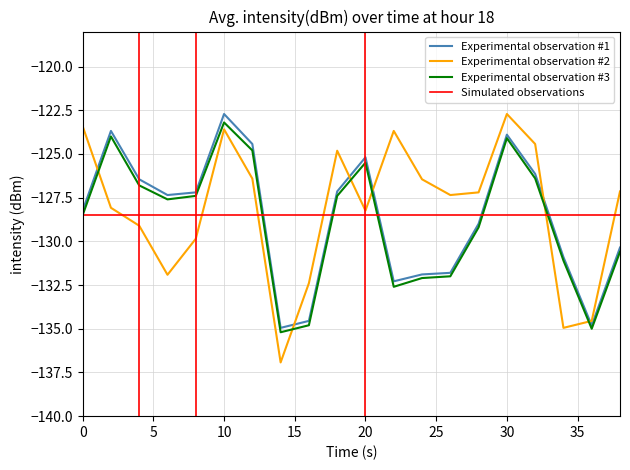

Is it true that Intensity minute 0 equals -124.4 at 12?

True